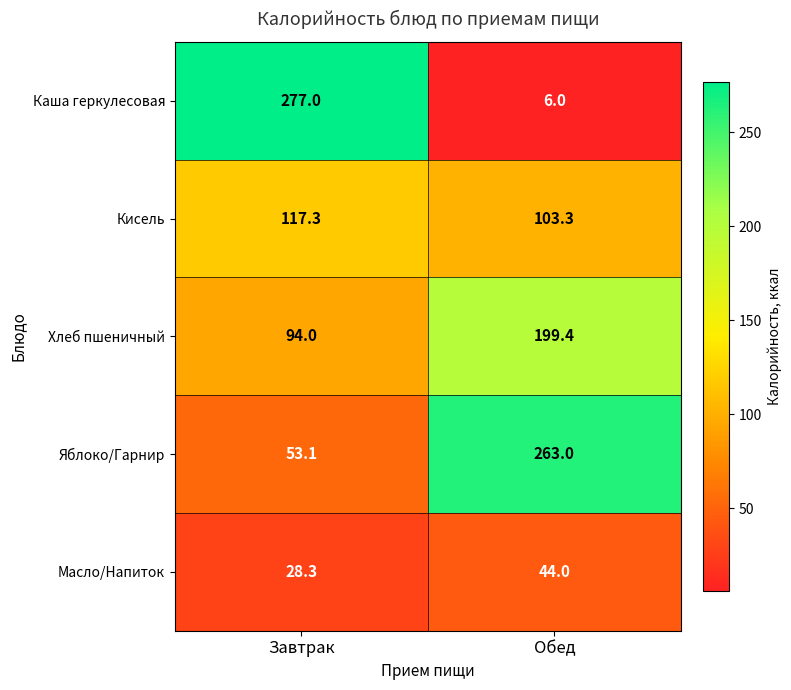

Reading right to left, what are all the values shown in this chart?

Каша геркулесовая: Обед=6.0	Завтрак=277.0
Кисель: Обед=103.3	Завтрак=117.3
Хлеб пшеничный: Обед=199.4	Завтрак=94.0
Яблоко/Гарнир: Обед=263.0	Завтрак=53.1
Масло/Напиток: Обед=44.0	Завтрак=28.3